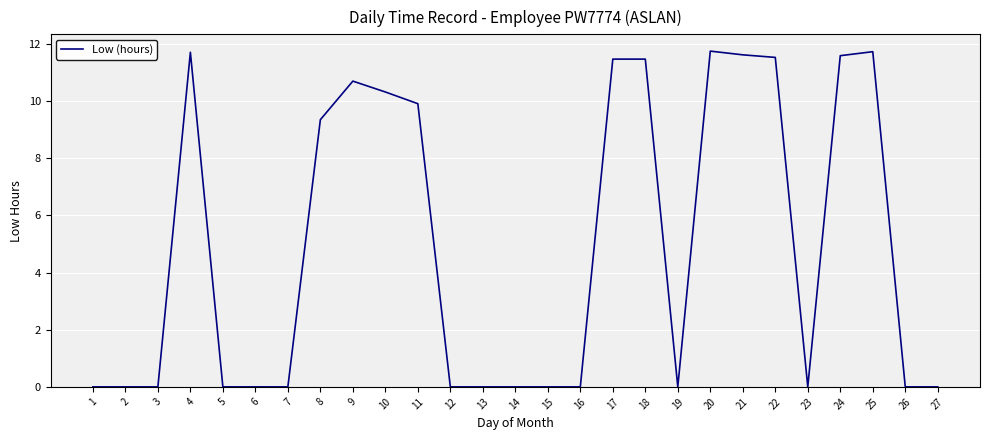

True or false: the data shows 5.4 at 23.

False